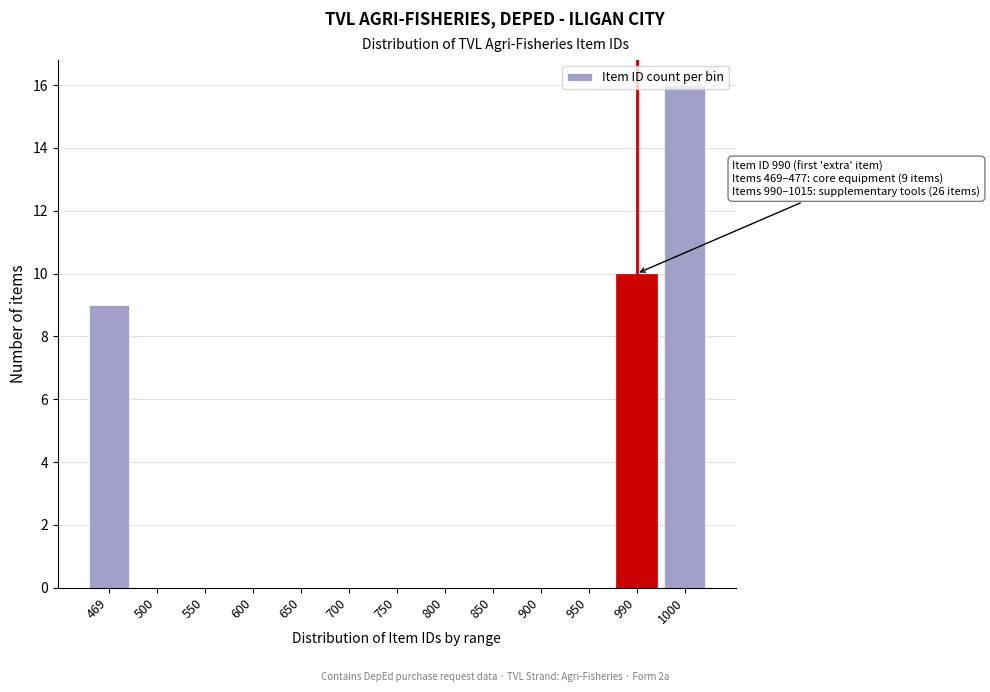

True or false: the data shows 15 at 990.

False